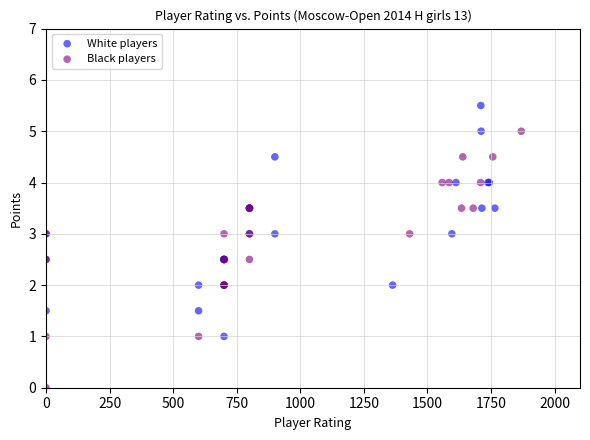

Which series has the largest Y range (max minus min)?

Black players